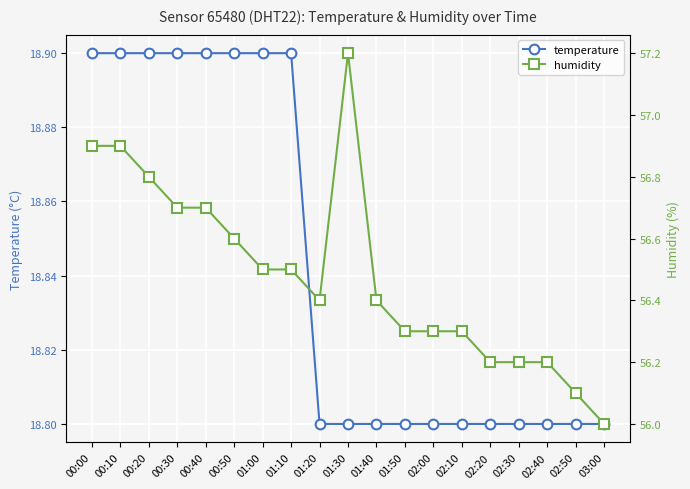

What position from the left is 01:10?

8